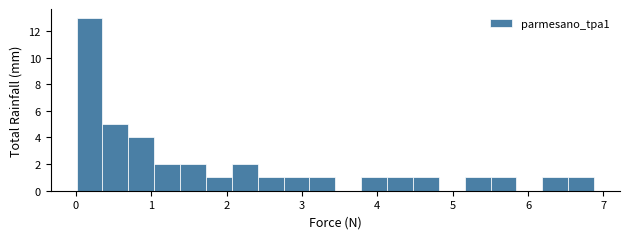

Around what value on the x-axis is the tallest bar? Give the approximate position of its centre, as read against the axis.

0.2